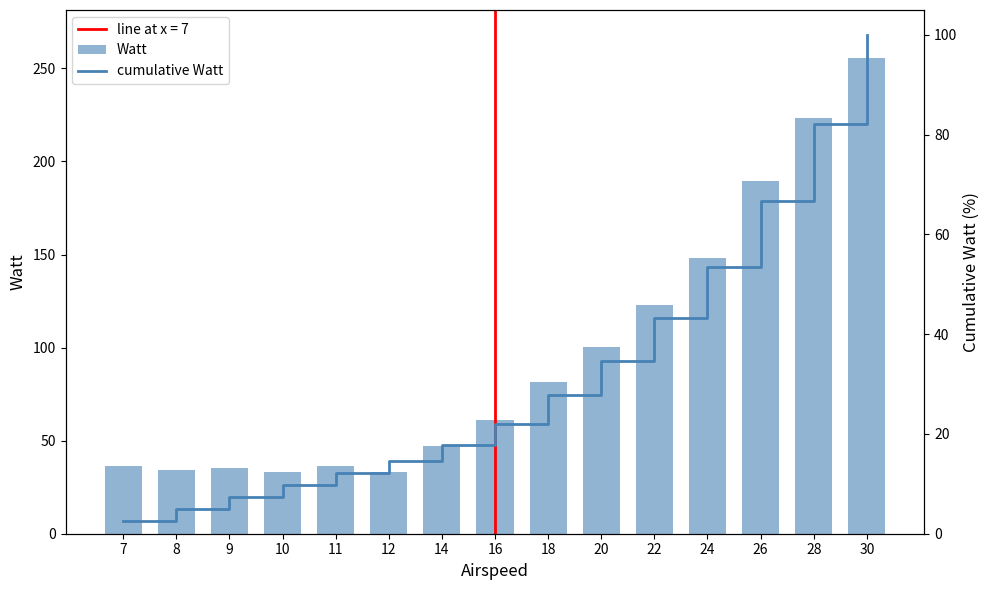

List the series in order of their overall mean, lowest first.

cumulative Watt, Watt